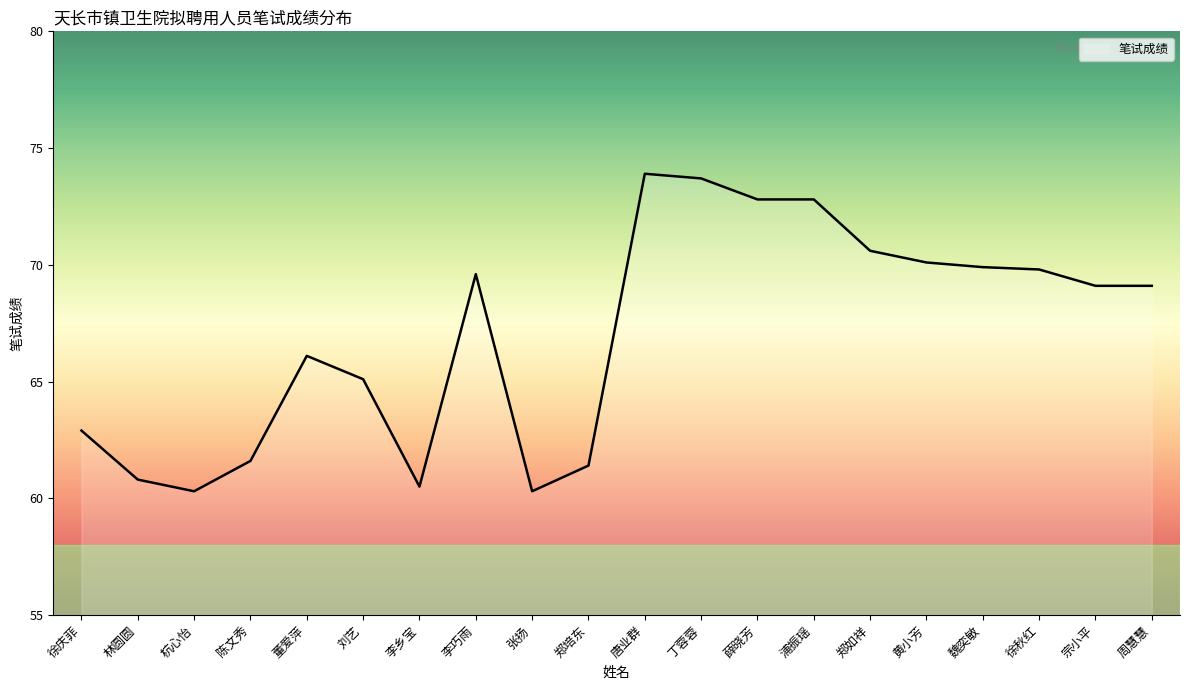

What is the difference between the values at 丁蓉蓉 and 陈文秀?

12.1